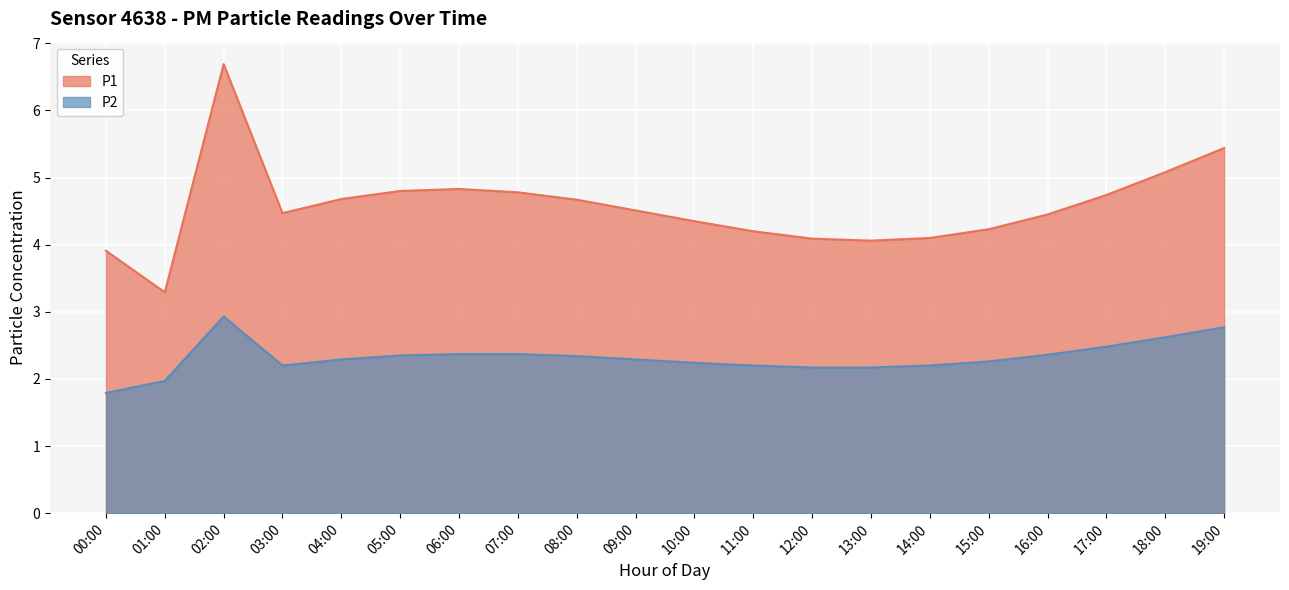

What is the label of the 10th point from the right?

10:00